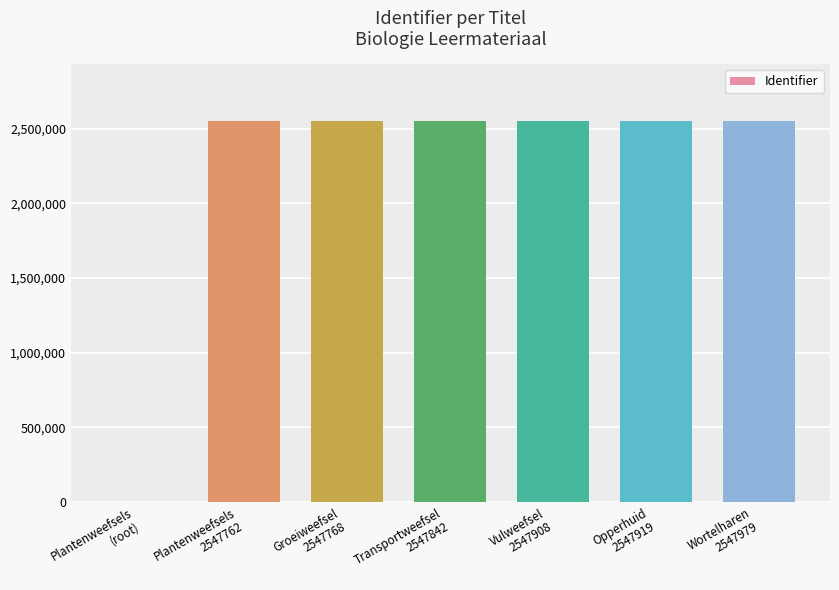

Where is the data nearest to the value 1273989?

Plantenweefsels
2547762